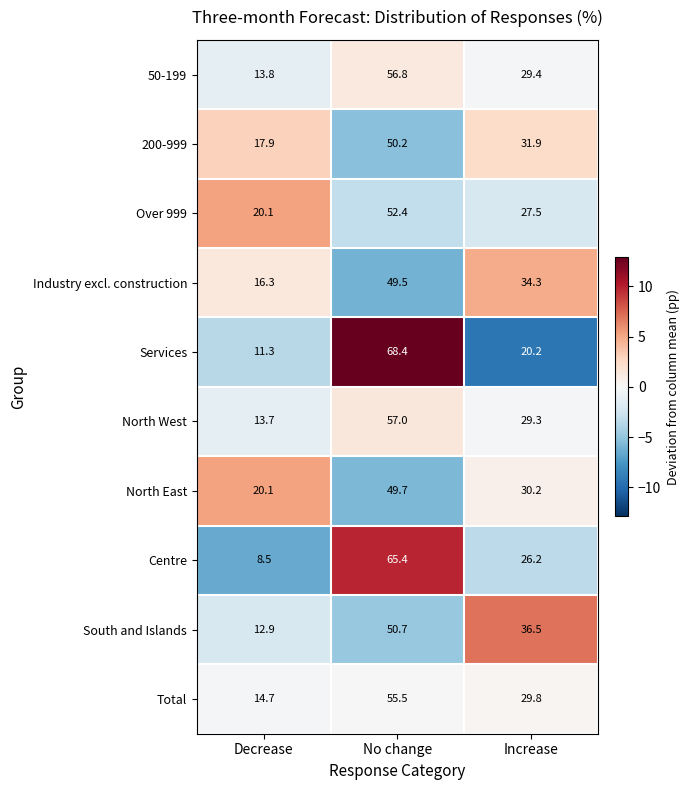

The 50-199 series shows 56.8 at No change. True or false?

True